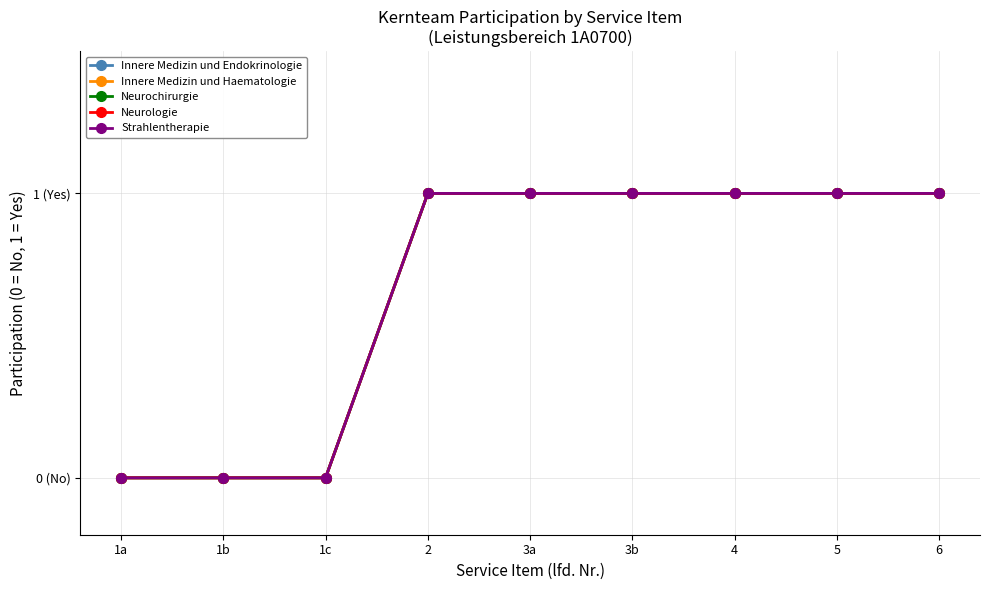

Is this an area chart (filled region under the line)?

No